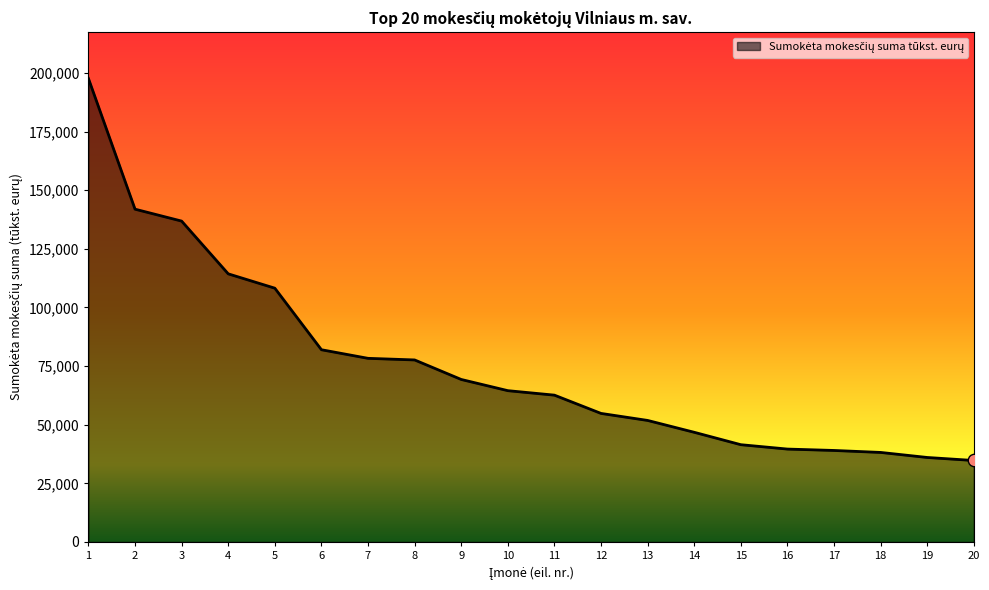

Which has a higher value, 16 or 4?

4